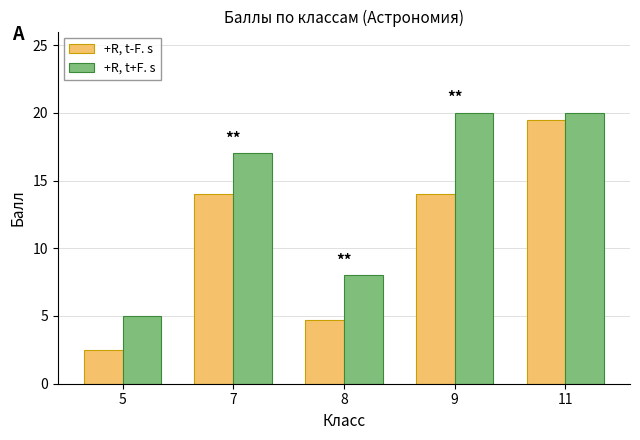

Which series has the largest total across all categories?

+R, t+F. s